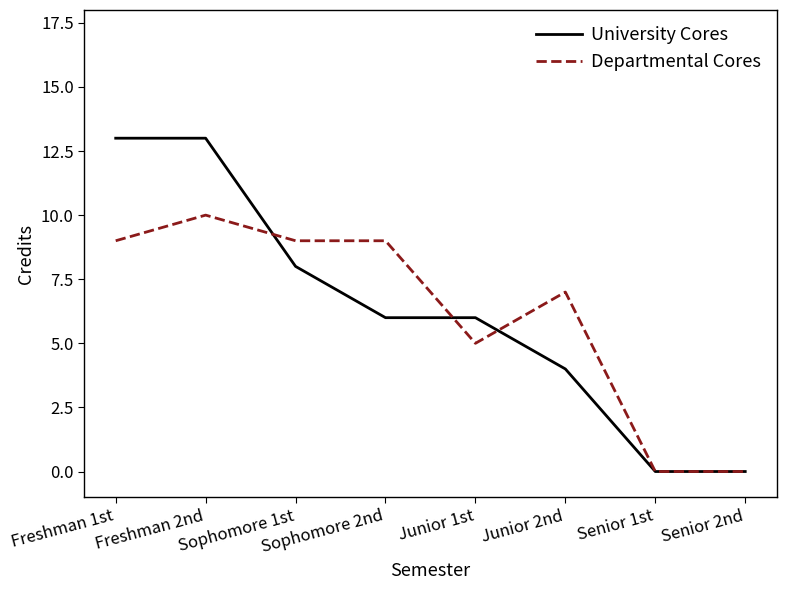

What position from the right is Senior 1st?

2